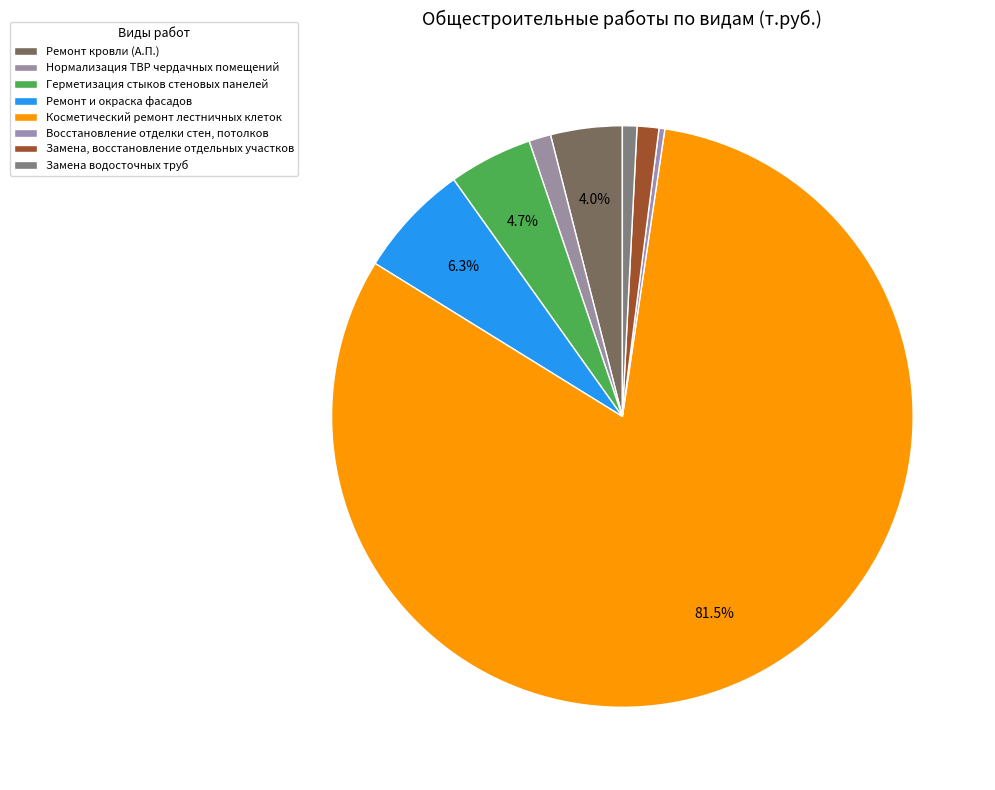

Count the number of slices in the pie.

8